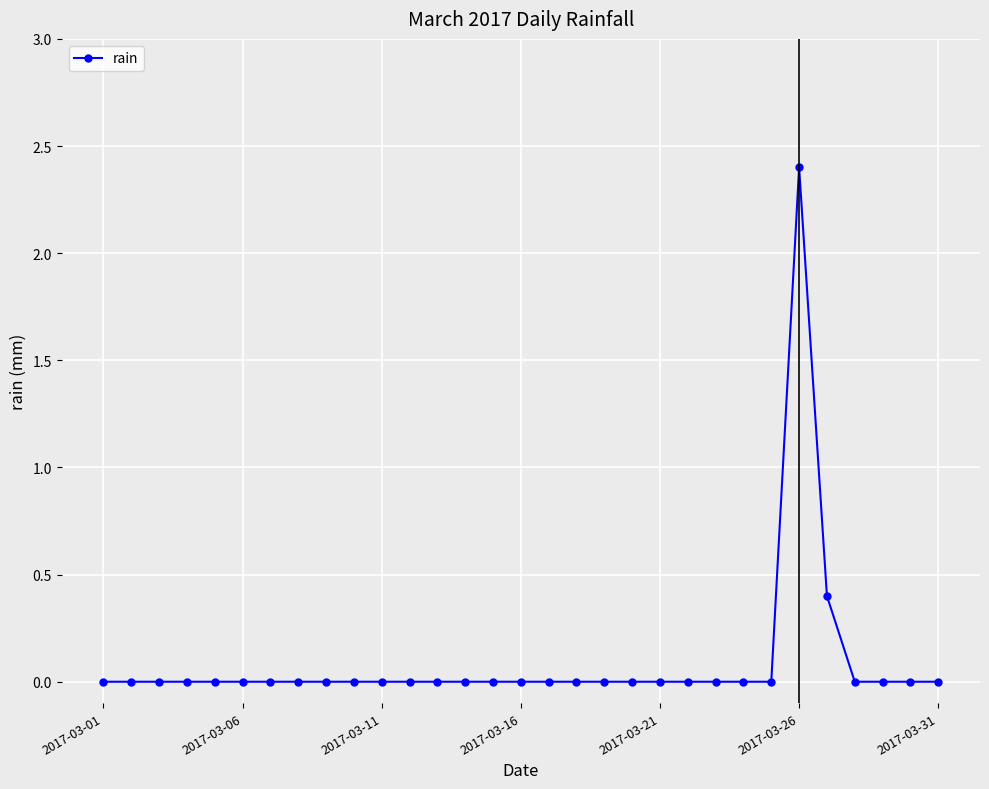

How many lines are shown in the chart?

1